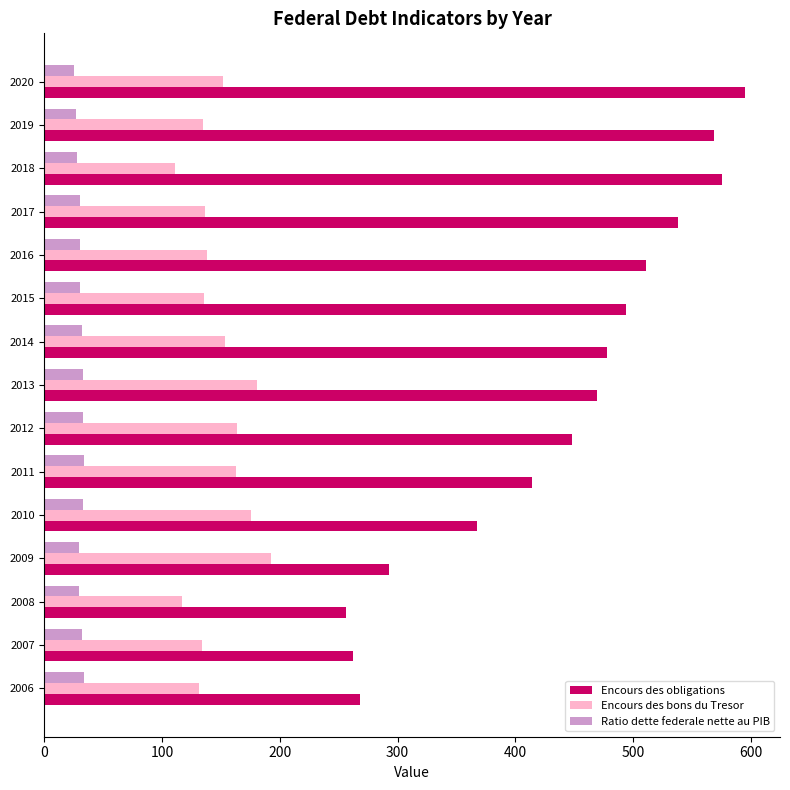

What are all the series names shown in the legend?

Encours des obligations, Encours des bons du Tresor, Ratio dette federale nette au PIB